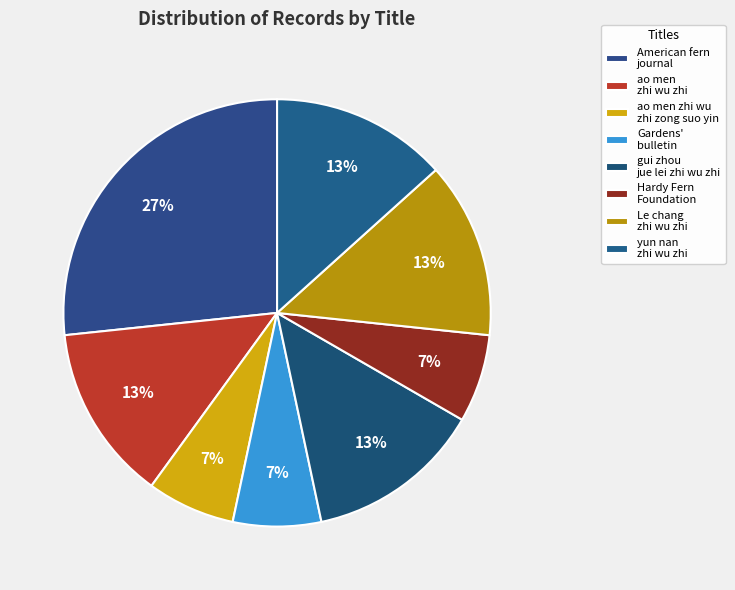

How many segments does this pie chart have?

8